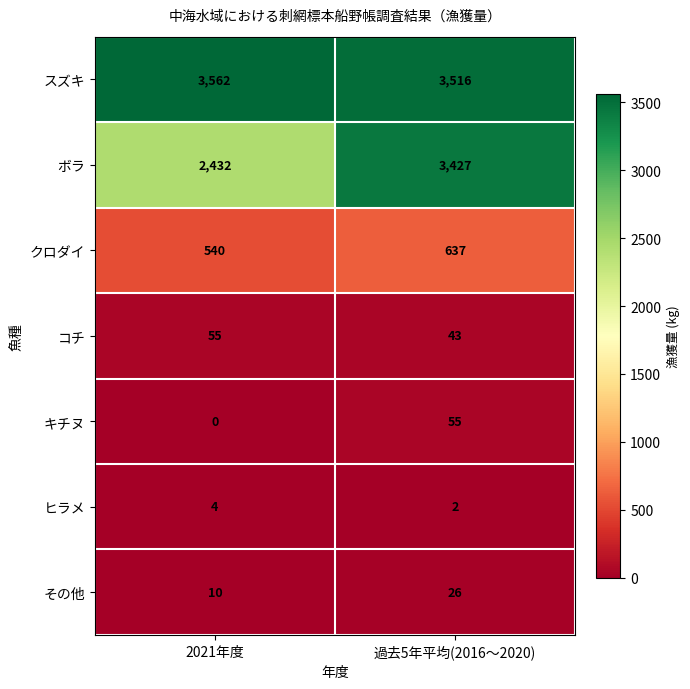

The value of その他 at 過去5年平均(2016～2020) is 36. True or false?

False